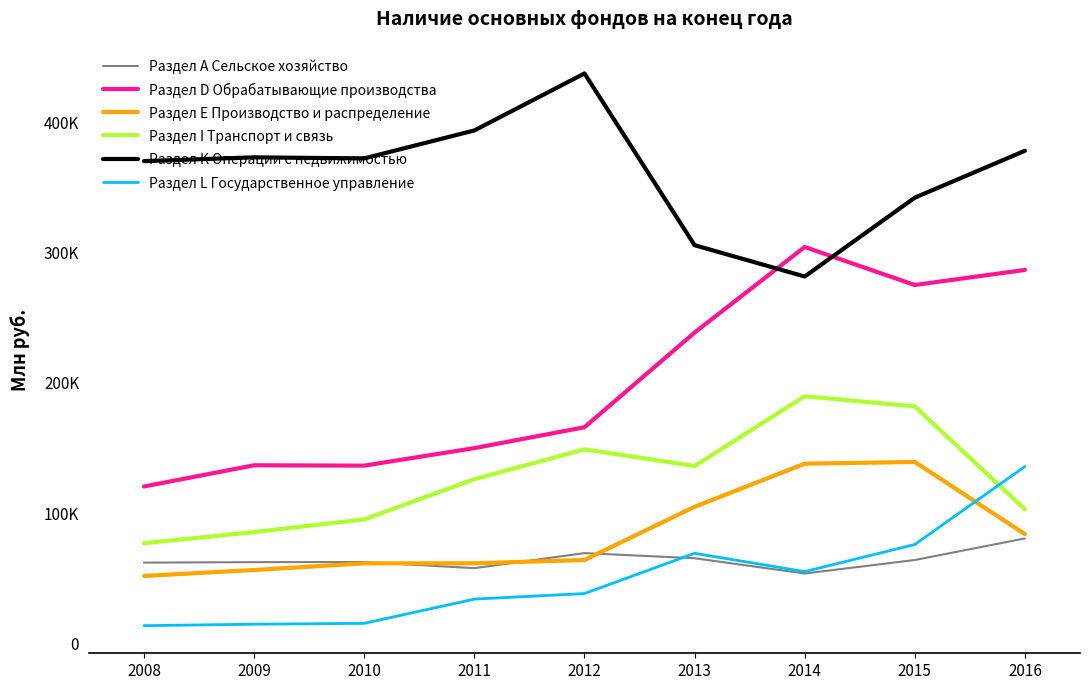

Where is the first local maximum for Раздел E Производство и распределение?

2015